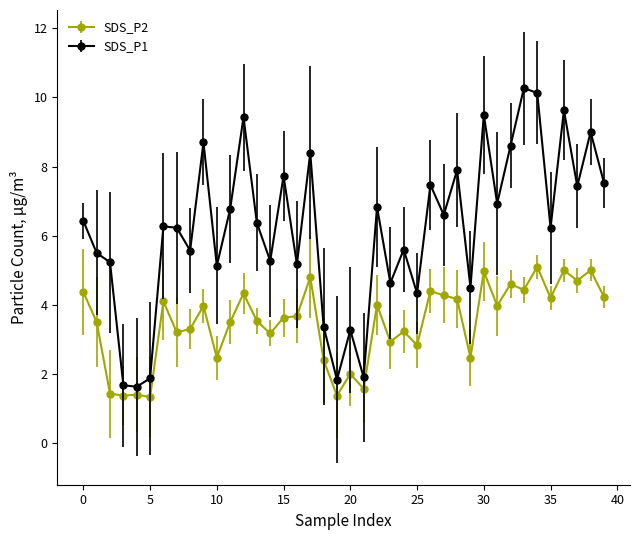

Which series has the widest spread of values?

SDS_P1